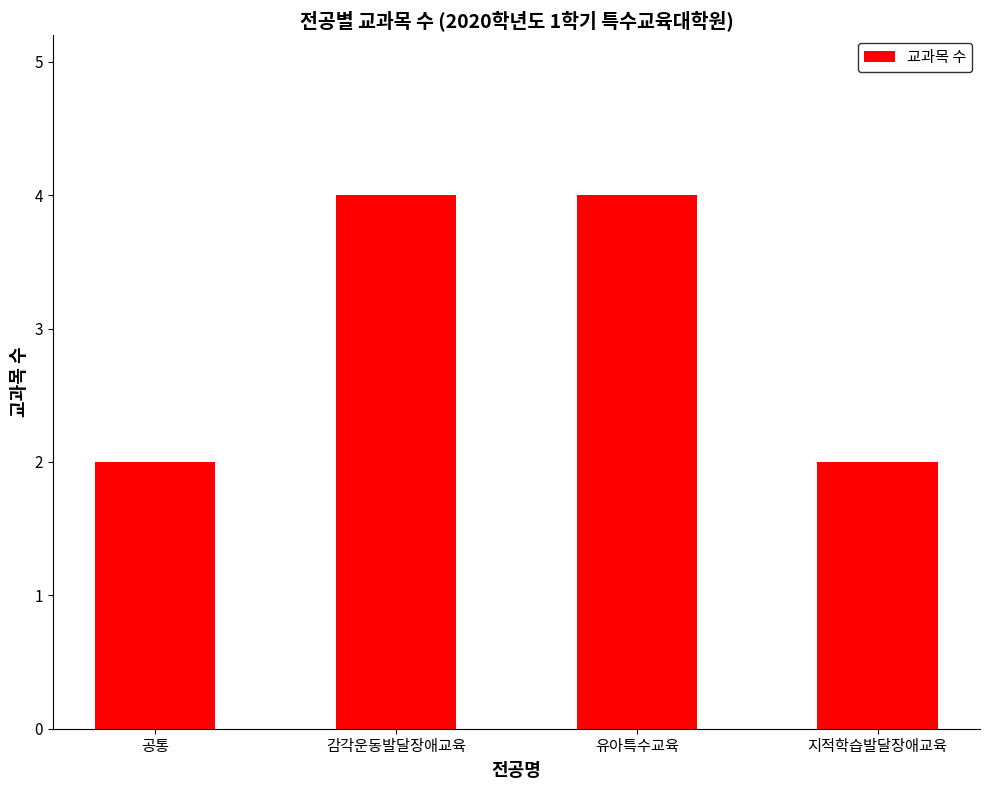

The chart shows a value of 4 at 감각운동발달장애교육. True or false?

True